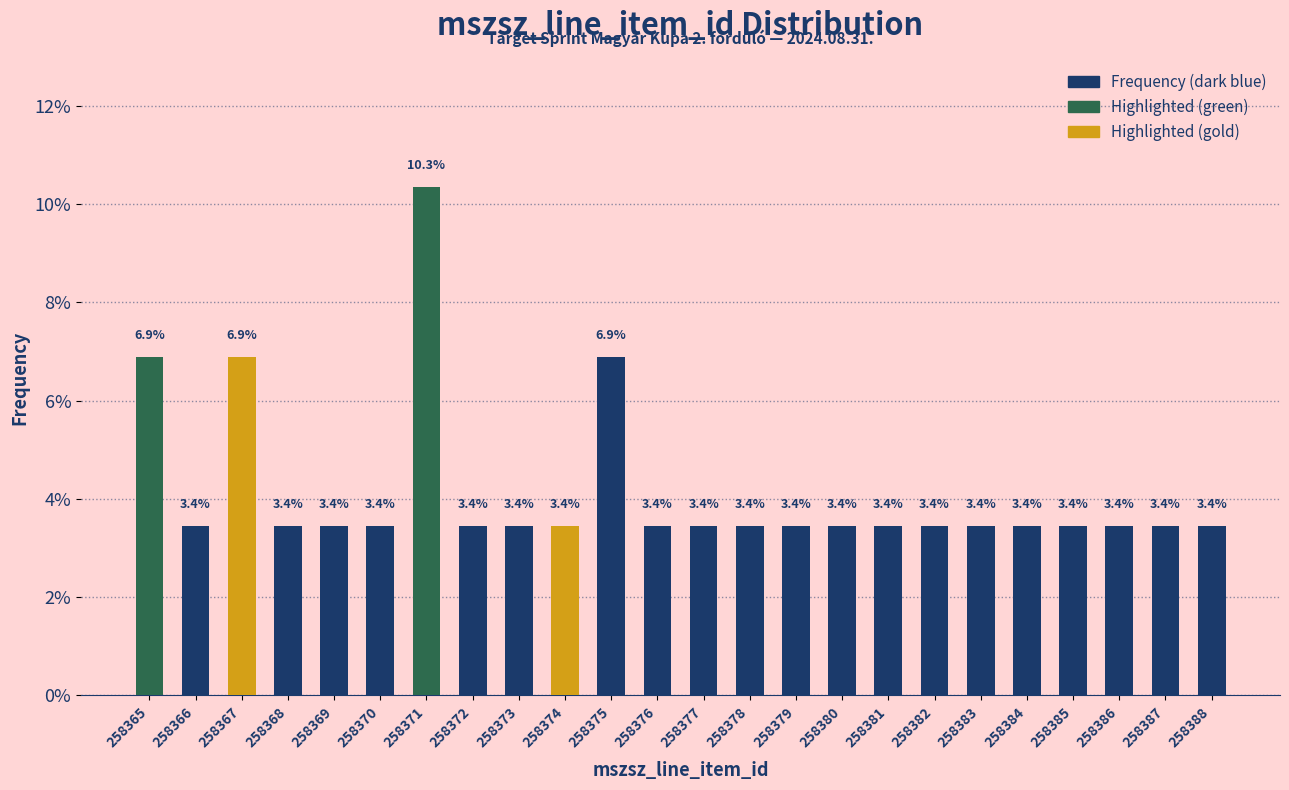

Reading right to left, what are all the values shown in this chart?

258388=3.4	258387=3.4	258386=3.4	258385=3.4	258384=3.4	258383=3.4	258382=3.4	258381=3.4	258380=3.4	258379=3.4	258378=3.4	258377=3.4	258376=3.4	258375=6.9	258374=3.4	258373=3.4	258372=3.4	258371=10.3	258370=3.4	258369=3.4	258368=3.4	258367=6.9	258366=3.4	258365=6.9